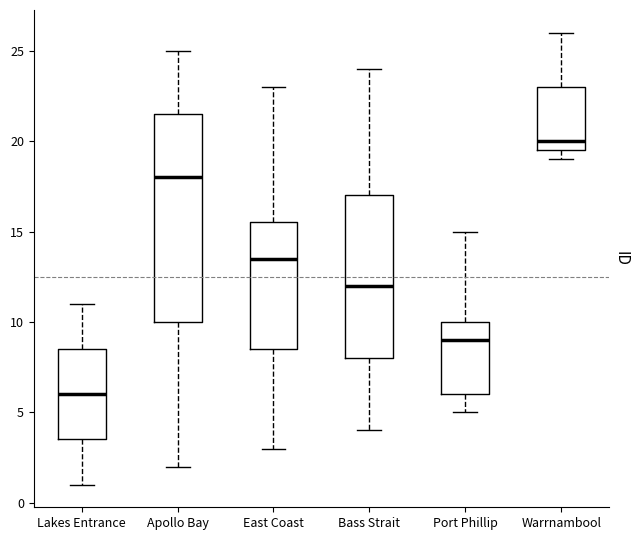

Reading left to right, transcribe this box plot: for each box, give where its median line is, the range the box spans, and where its two whiskers end, as read against the y-axis. The values are not printed on the chart, so give them approximately, as read against the axis.

Lakes Entrance: median 6.0, box 3.5 to 8.5, whiskers 1.0 to 11.0
Apollo Bay: median 18.0, box 10.0 to 21.5, whiskers 2.0 to 25.0
East Coast: median 13.5, box 8.5 to 15.5, whiskers 3.0 to 23.0
Bass Strait: median 12.0, box 8.0 to 17.0, whiskers 4.0 to 24.0
Port Phillip: median 9.0, box 6.0 to 10.0, whiskers 5.0 to 15.0
Warrnambool: median 20.0, box 19.5 to 23.0, whiskers 19.0 to 26.0